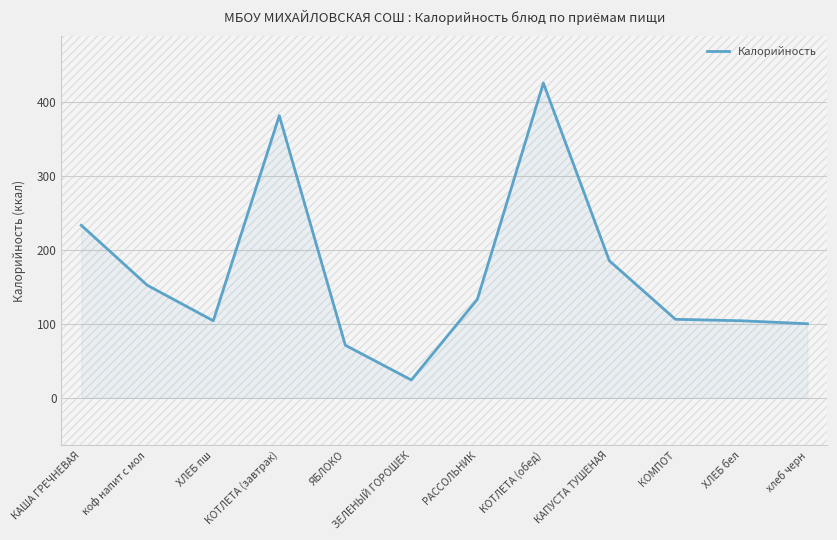

At which label does the data first exceed 133?

КАША ГРЕЧНЕВАЯ